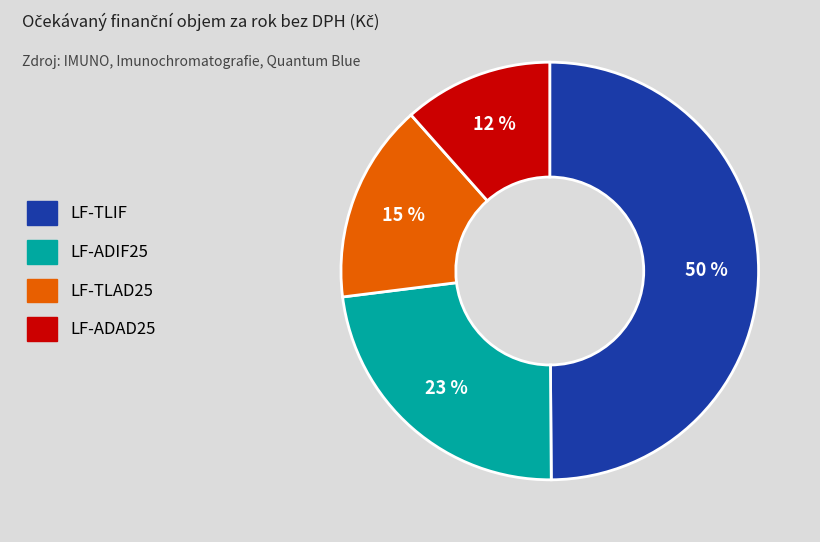

Does LF-ADIF25 represent more than half of the total?

No